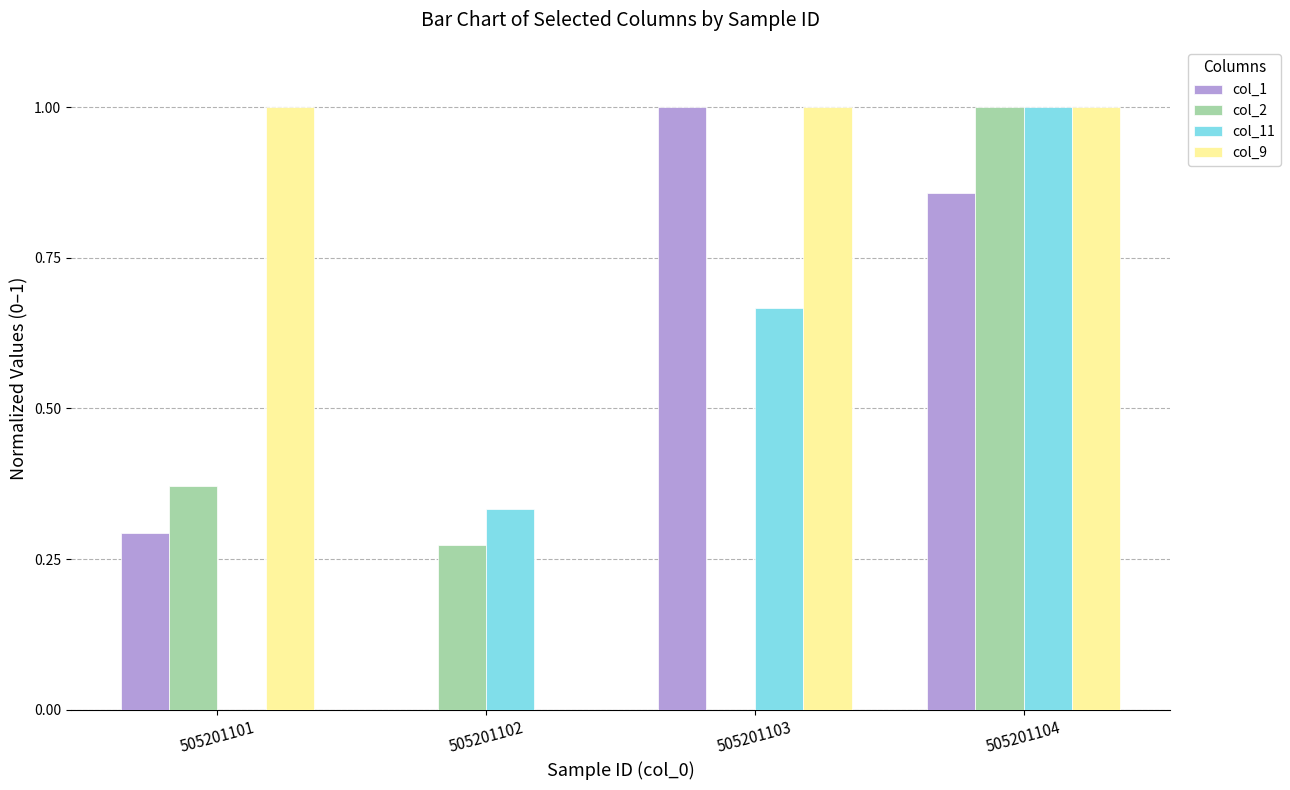

True or false: col_9 has a value of -0.6 at 505201102.

False